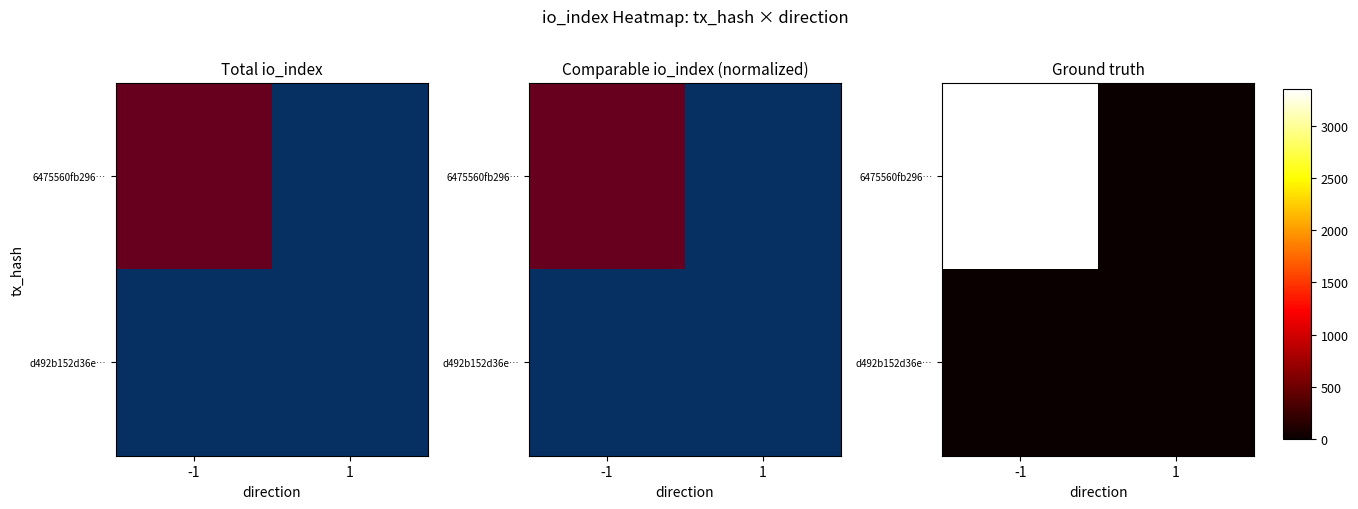

List the labels in order of 6475560fb296… value, largest first.

-1, 1